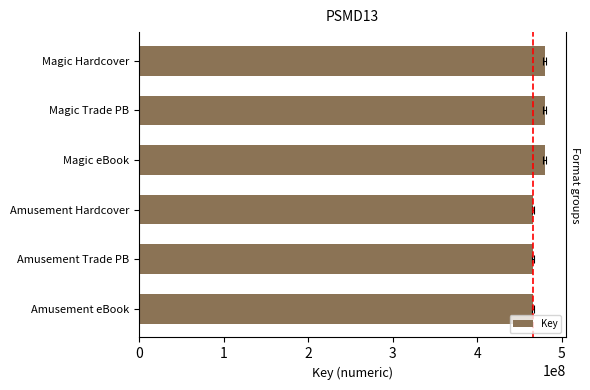

What is the sum of the values at Amusement eBook and Magic Trade PB?

945001751